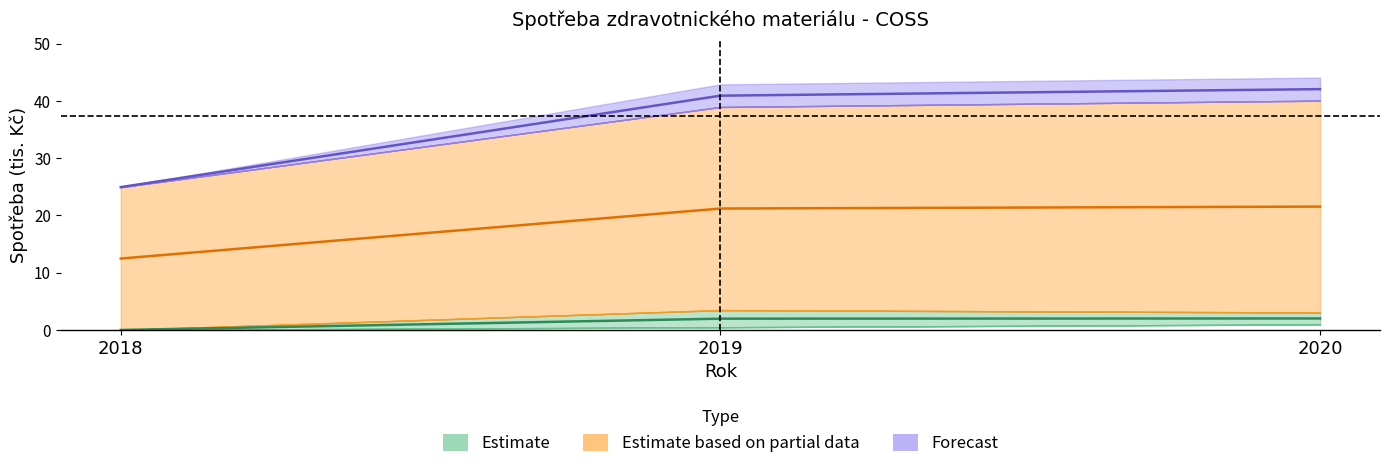

How many data points in celkem are less than 21?

1